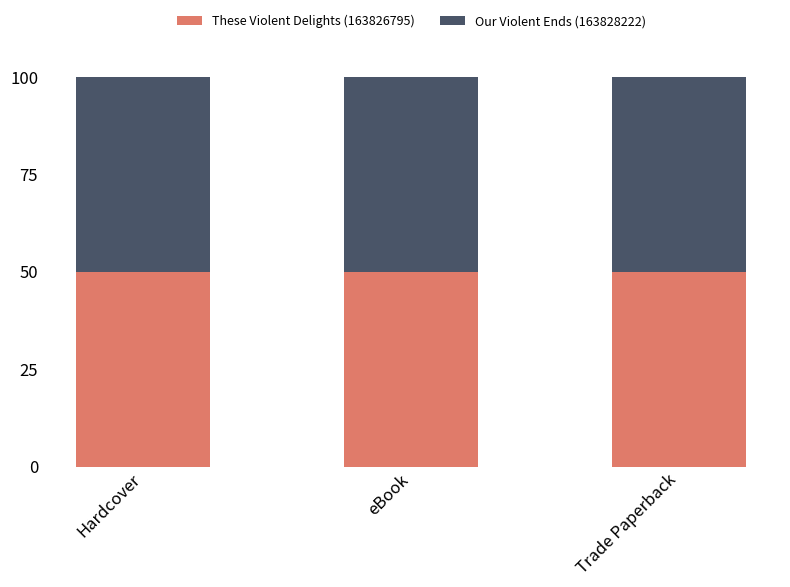

Is it true that These Violent Delights (163826795) equals 50.0 at Hardcover?

True